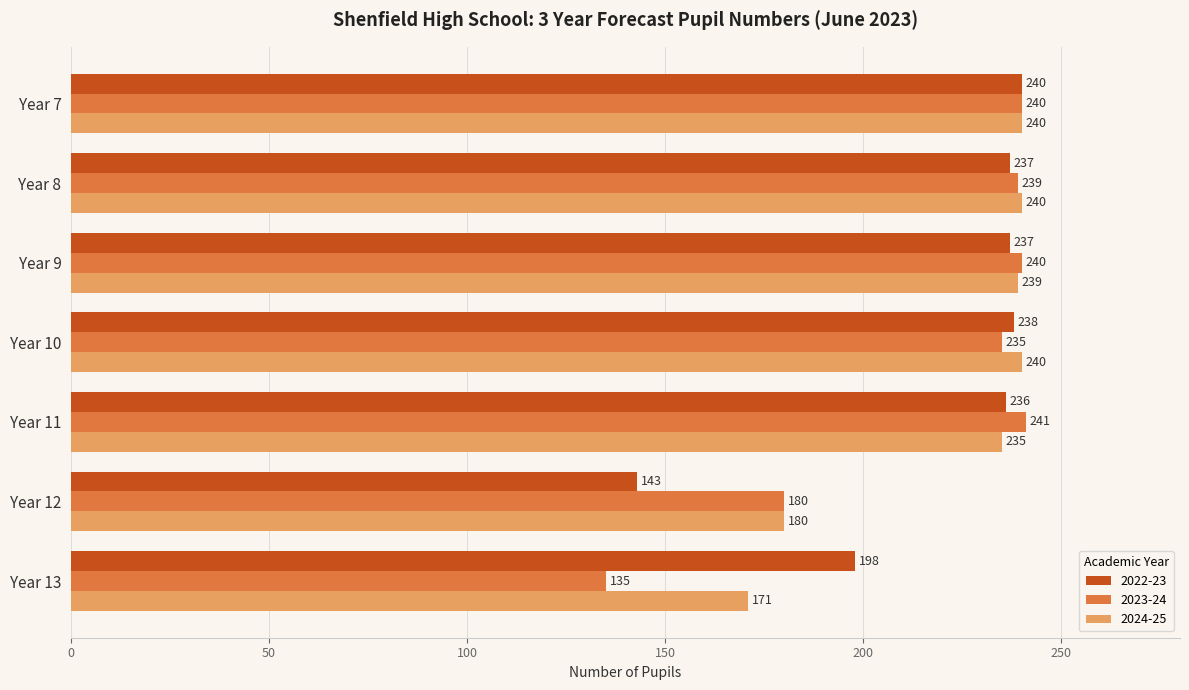

What is the sum of the 2023-24 values at Year 12 and Year 9?

420